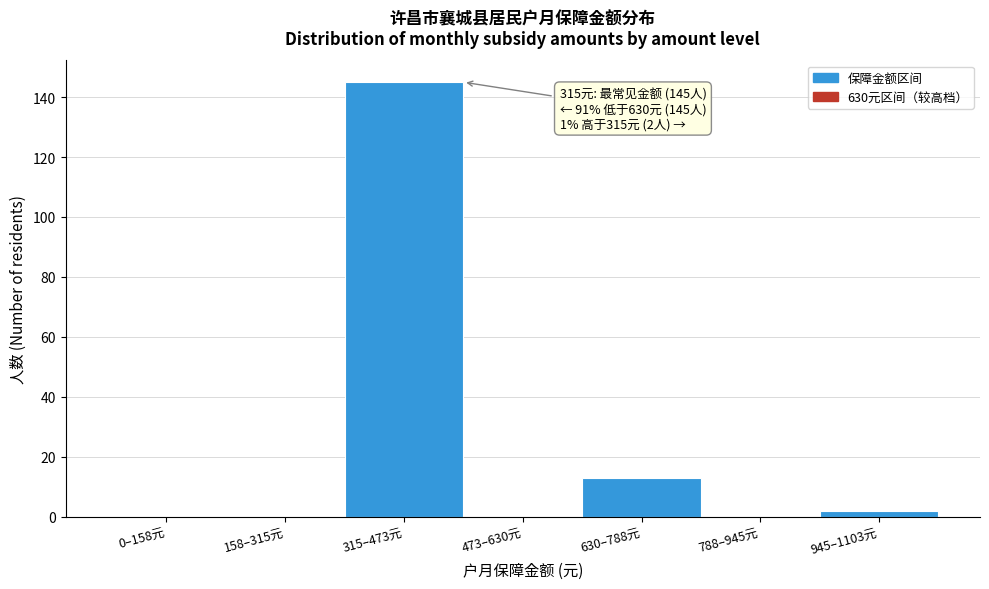

Reading left to right, list all the values displayed in this chart.

0–158元=0	158–315元=0	315–473元=145	473–630元=0	630–788元=13	788–945元=0	945–1103元=2